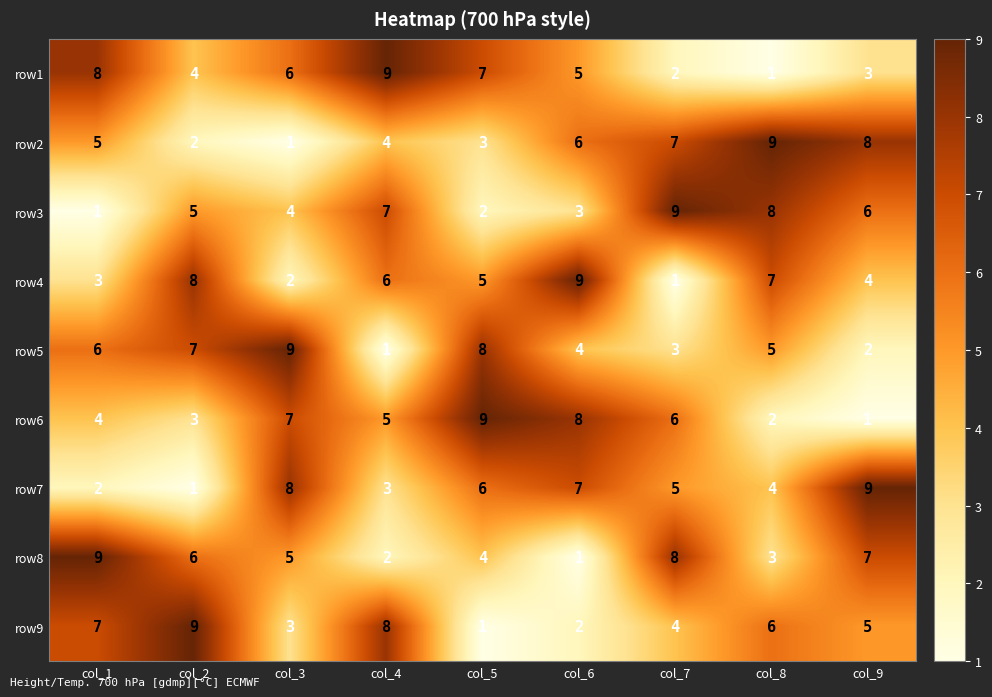

How many row2 values are between 3 and 7?

5